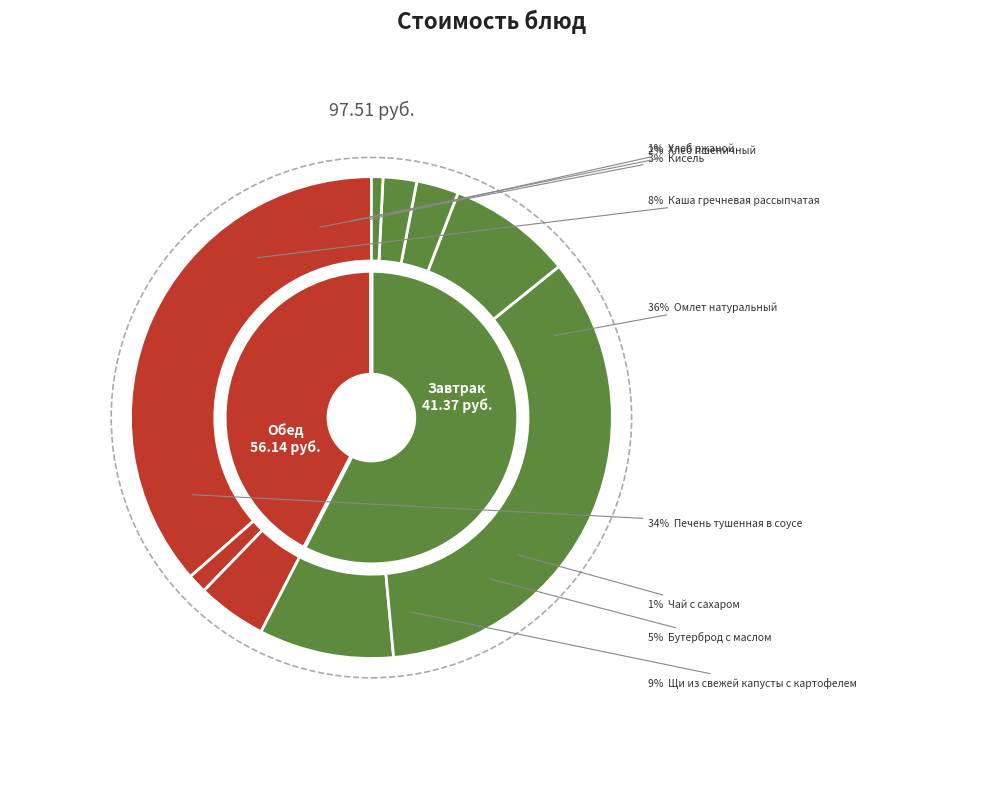

How many segments does this pie chart have?

9